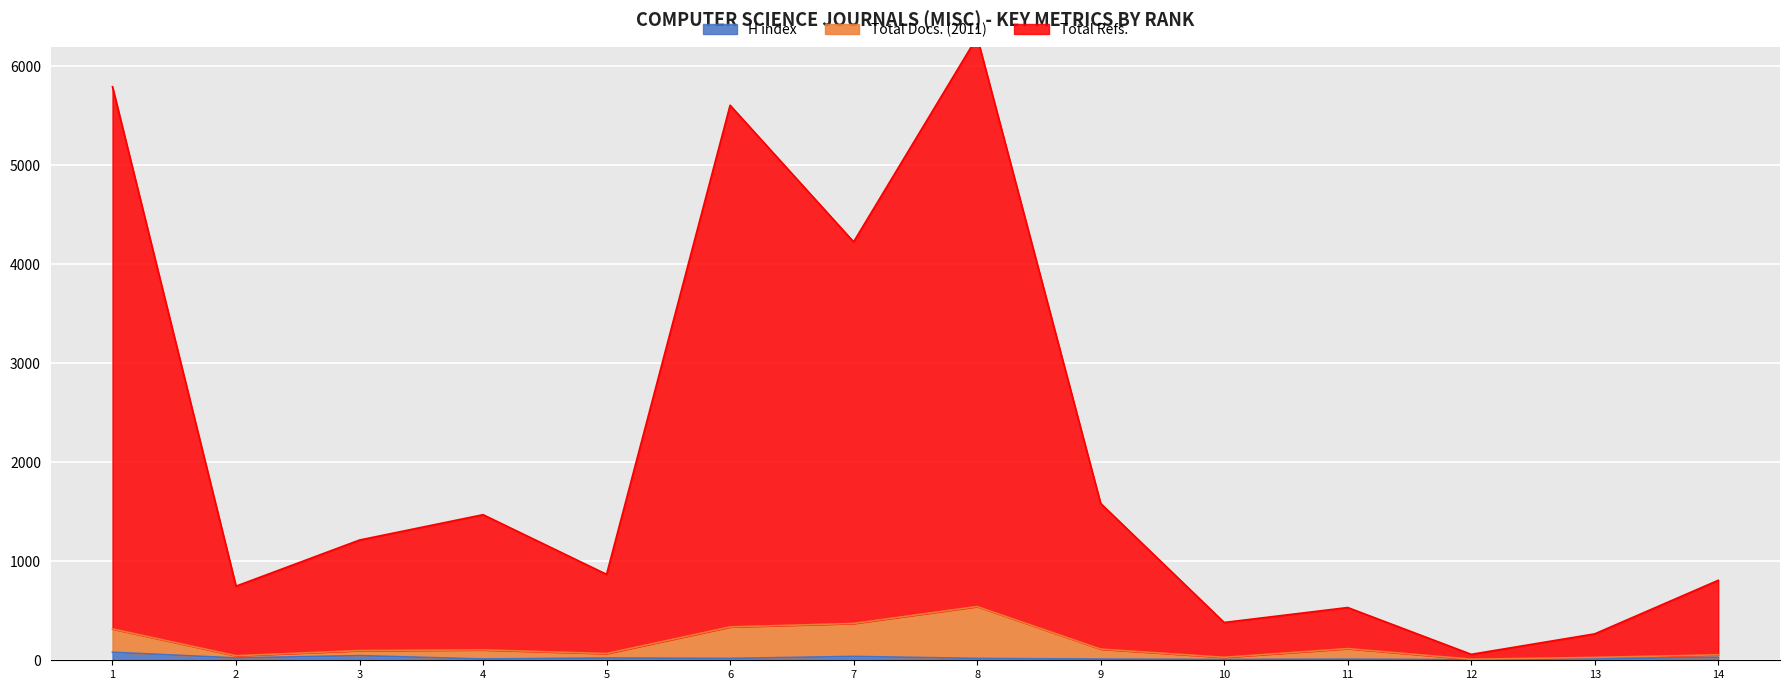

What are all the series names shown in the legend?

H index, Total Docs. (2011), Total Refs.